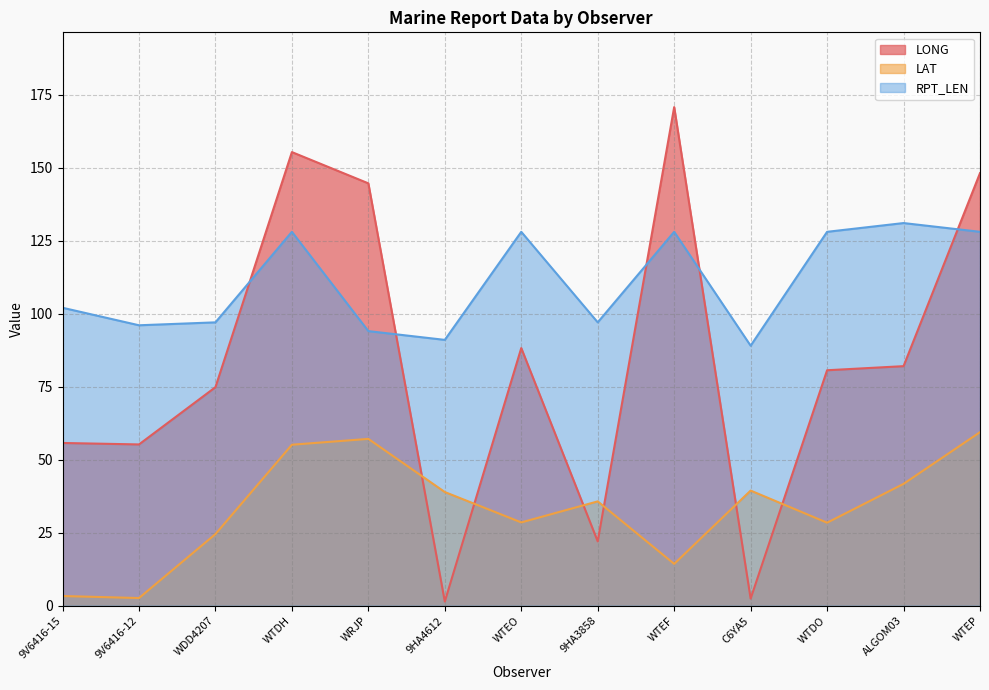

List the labels in order of LONG value, smallest first.

9HA4612, C6YA5, 9HA3858, 9V6416-12, 9V6416-15, WDD4207, WTDO, ALGOM03, WTEO, WRJP, WTEP, WTDH, WTEF